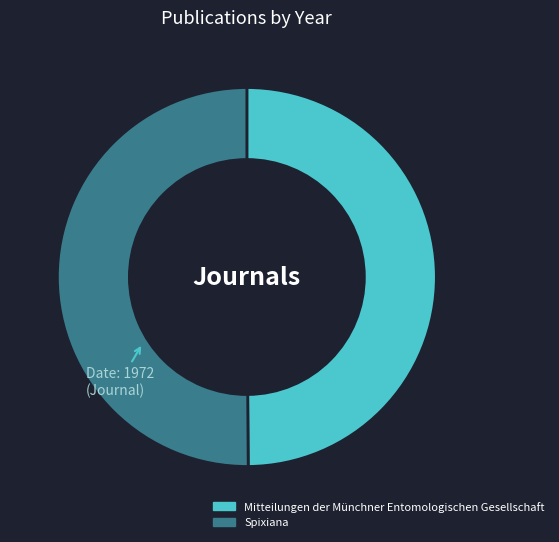

Do Spixiana and Mitteilungen der Münchner Entomologischen Gesellschaft together represent more than half of the pie?

Yes